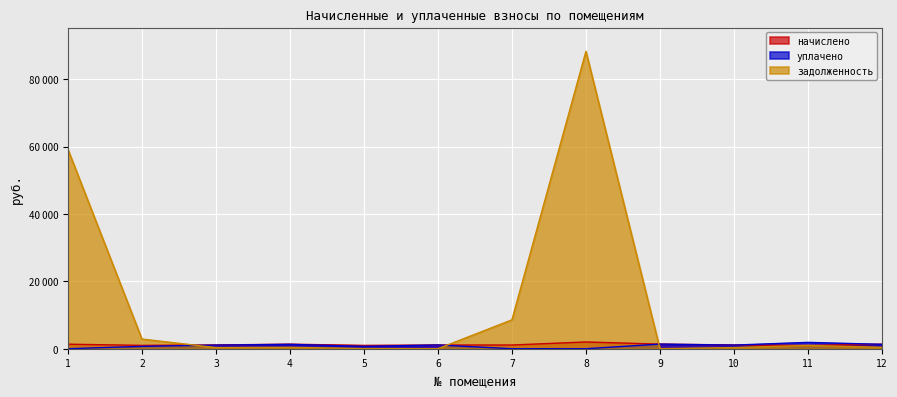

What is the difference between the second highest and minimum values in the уплачено series?

1365.3